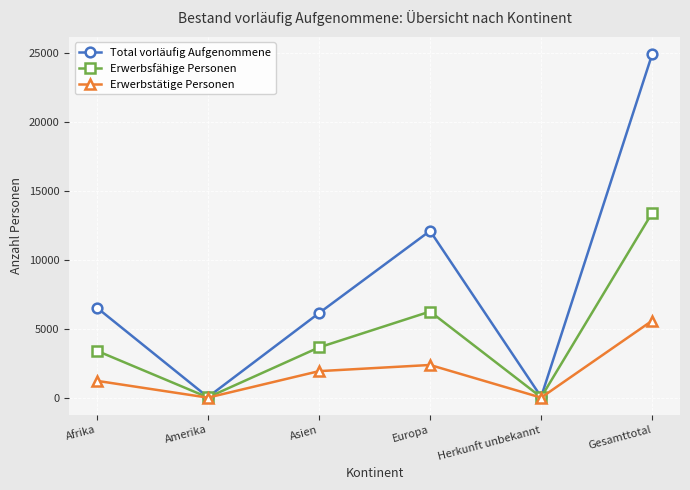

What is the total value across all series at Gesamttotal?

43978